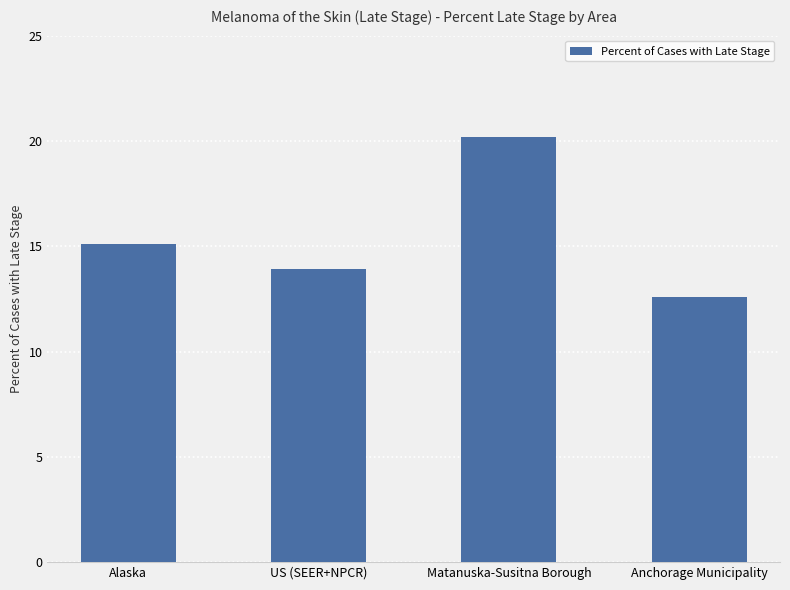

What is the difference between the maximum and minimum values?

7.6